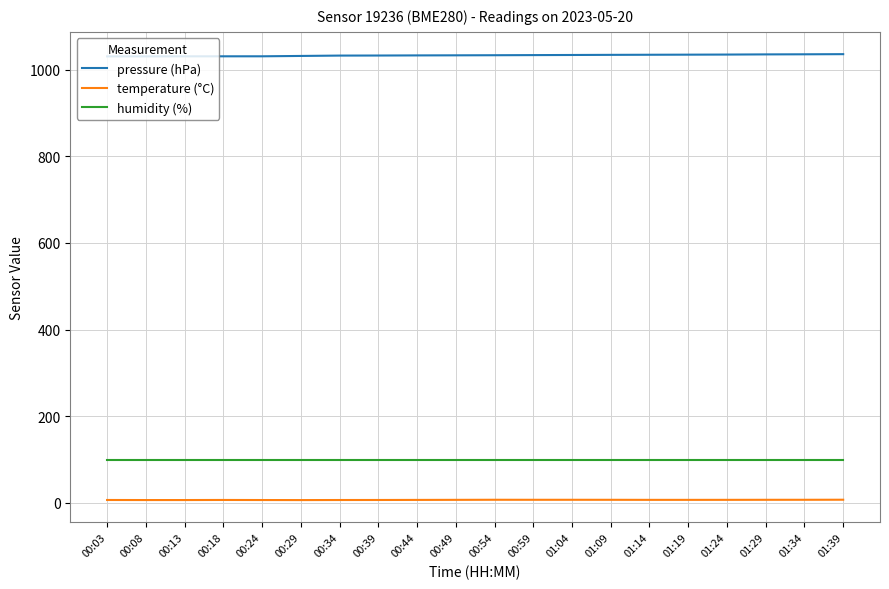

How many lines are shown in the chart?

3